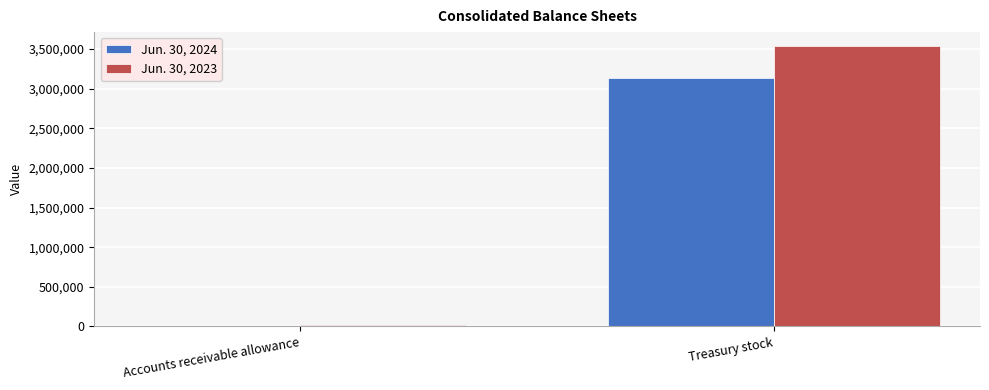

What is the average value of the Jun. 30, 2023 series?

1775102